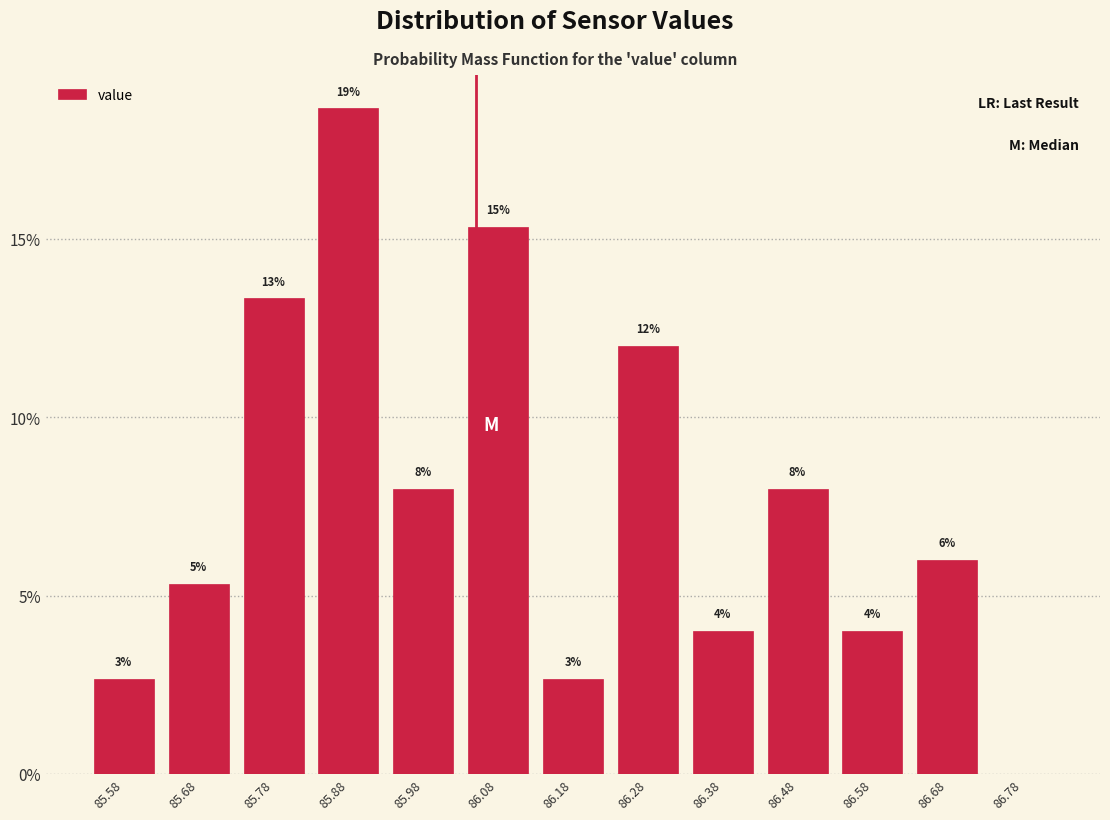

Over which range of the x-axis is the bar tallest?

85.83 to 85.93